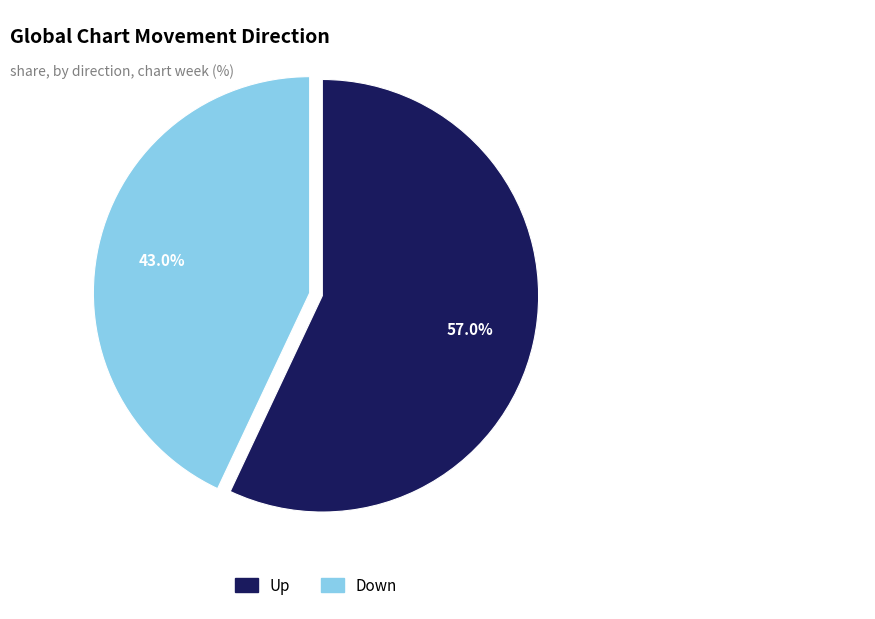

Is it true that Down is 29% of the pie?

False